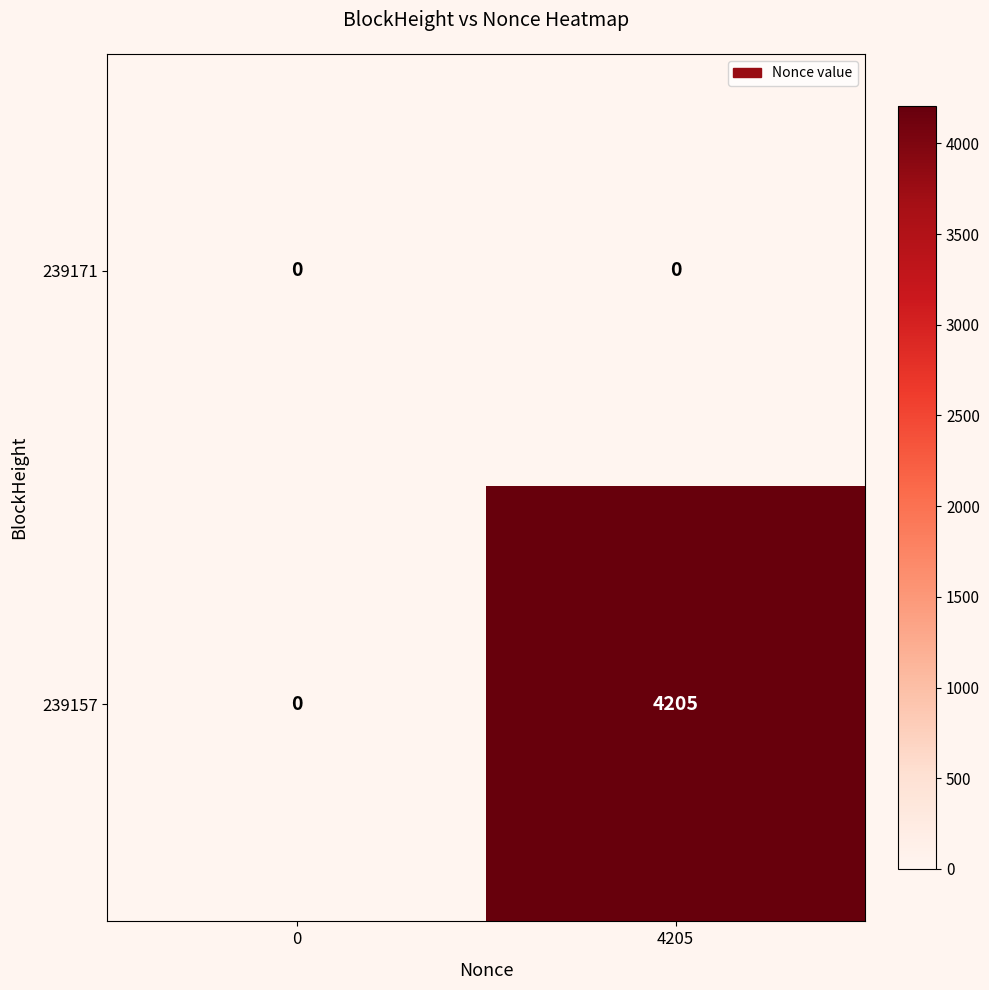

True or false: 239157 has a value of 2272 at 0.

False